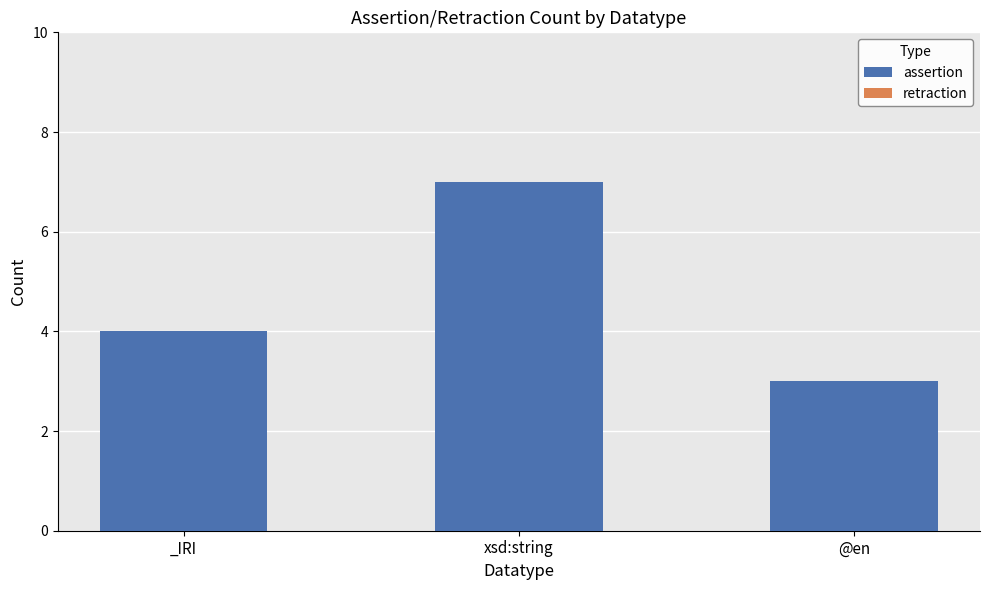

List the labels in order of value, smallest first.

@en, _IRI, xsd:string